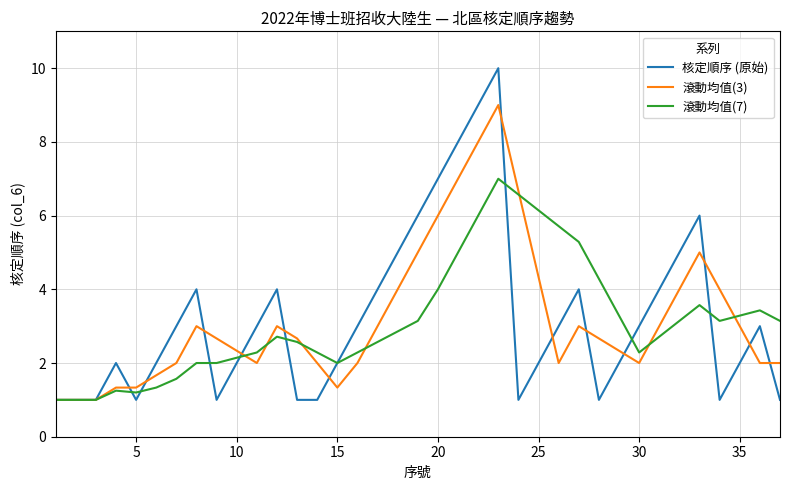

List the series in order of their peak value, highest first.

核定順序 (原始), 滾動均值(3), 滾動均值(7)